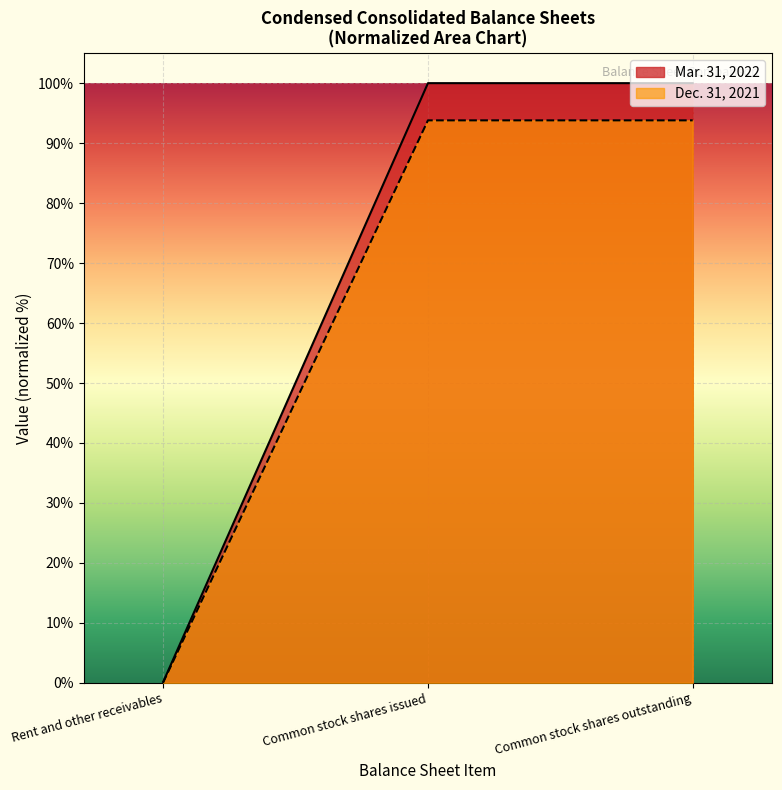

What value does the Dec. 31, 2021 series have at Rent and other receivables?

0.1